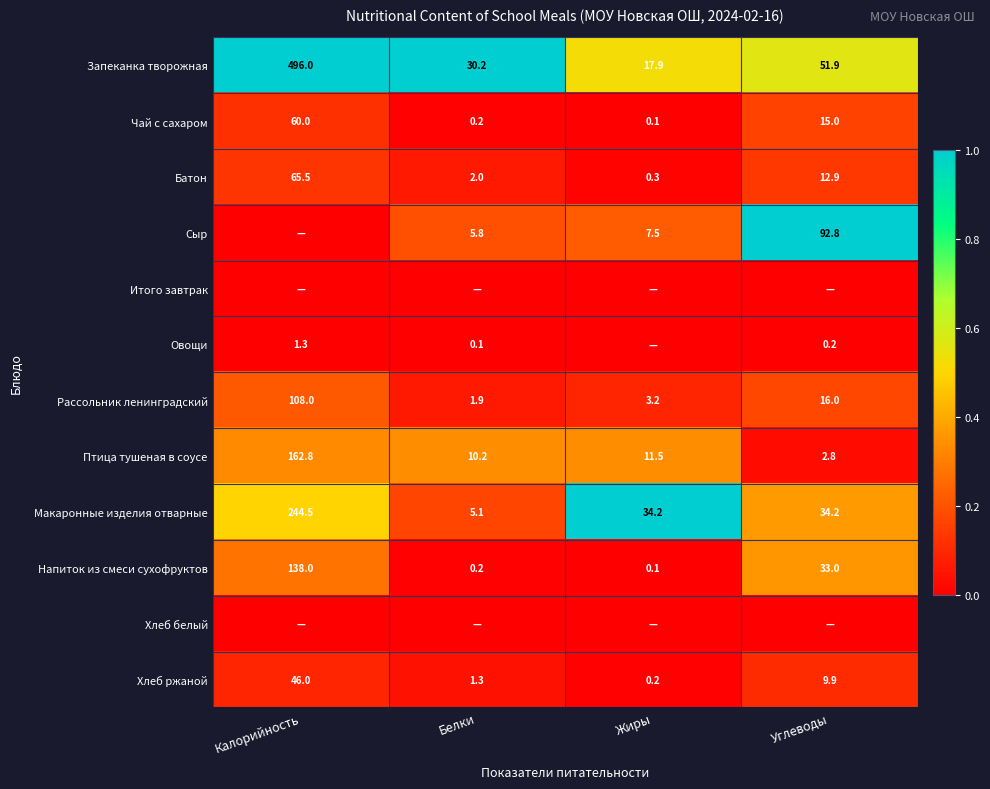

Where does the Чай с сахаром series first go above 15?

Калорийность